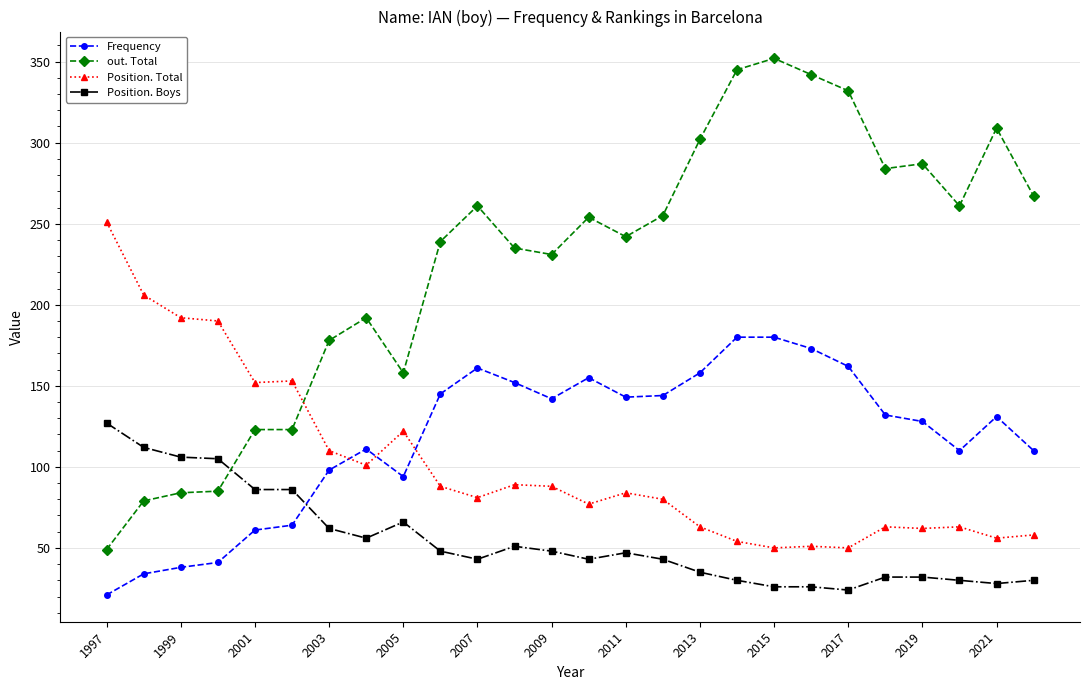

What are all the series names shown in the legend?

Frequency, out. Total, Position. Total, Position. Boys